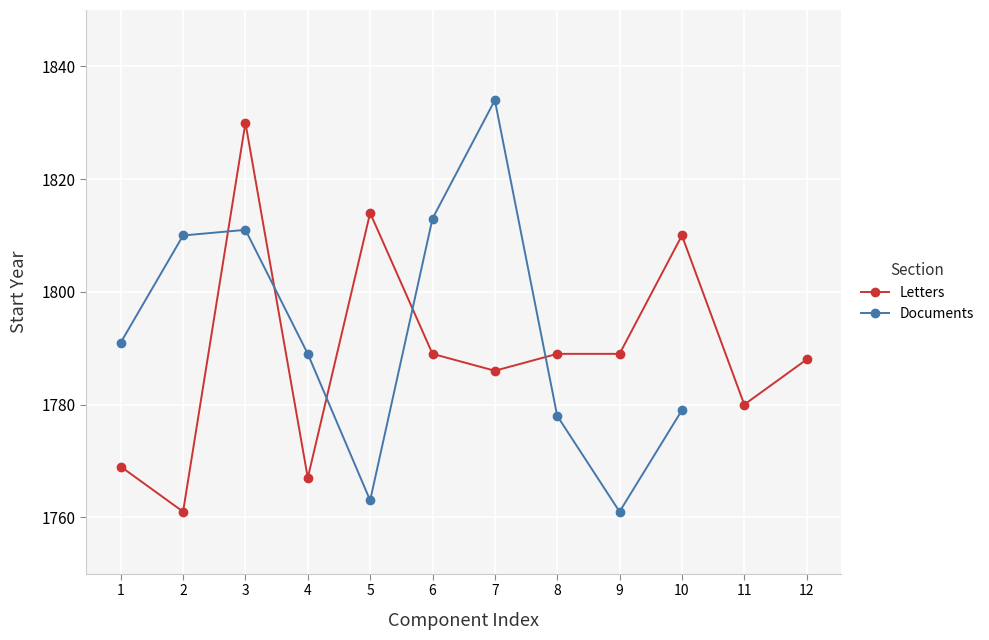

Where is the first local maximum?

3